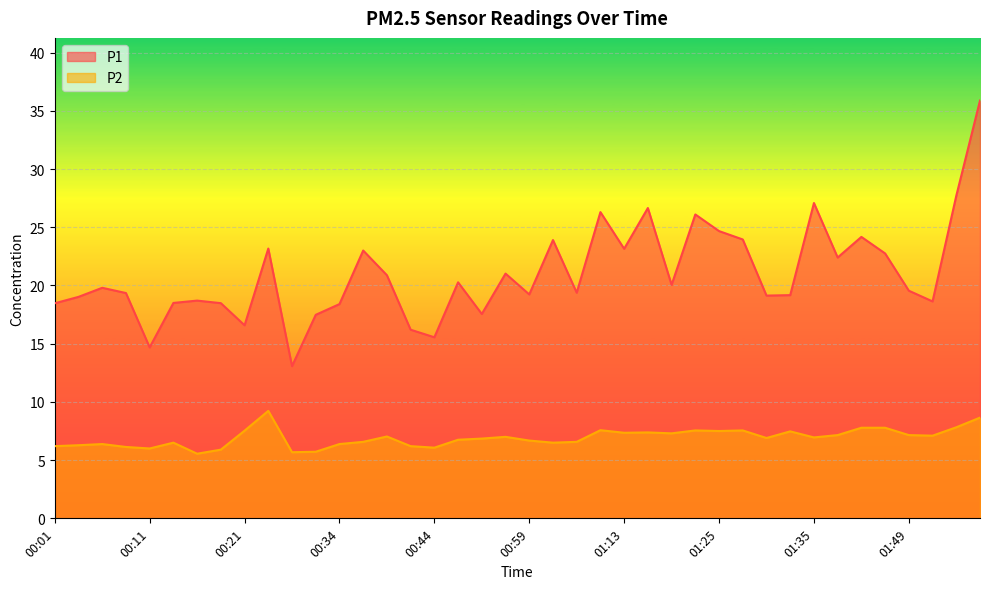

The value of P1 at 01:49 is 35.0. True or false?

False